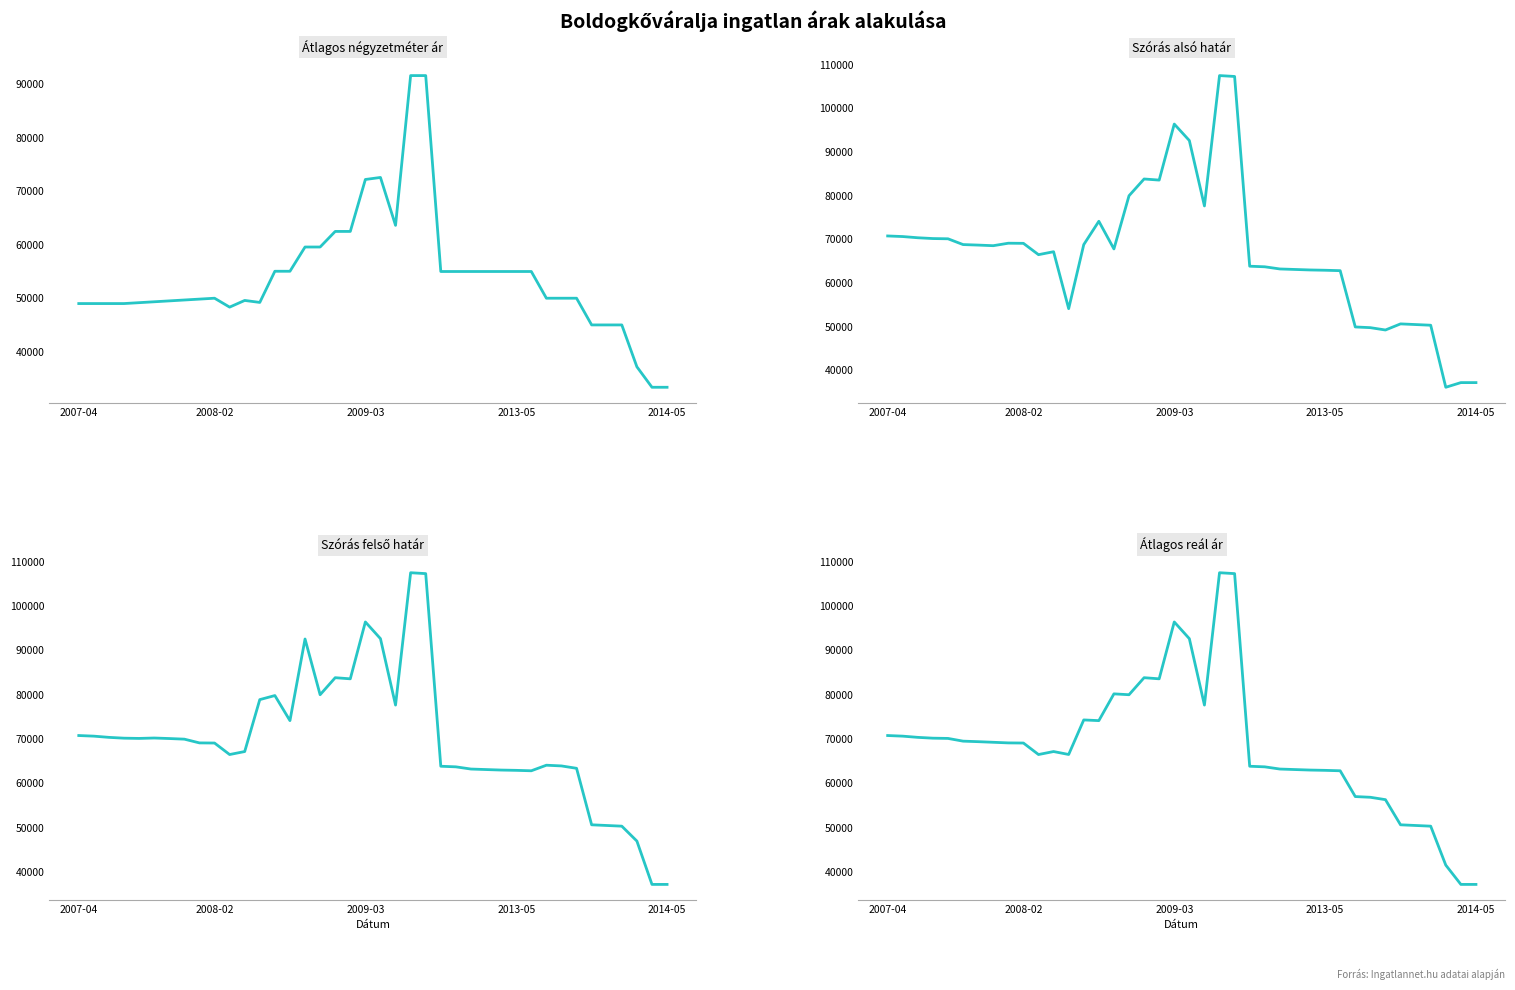

What is the difference between the Szórás felső határ values at 8 and 19?

27279